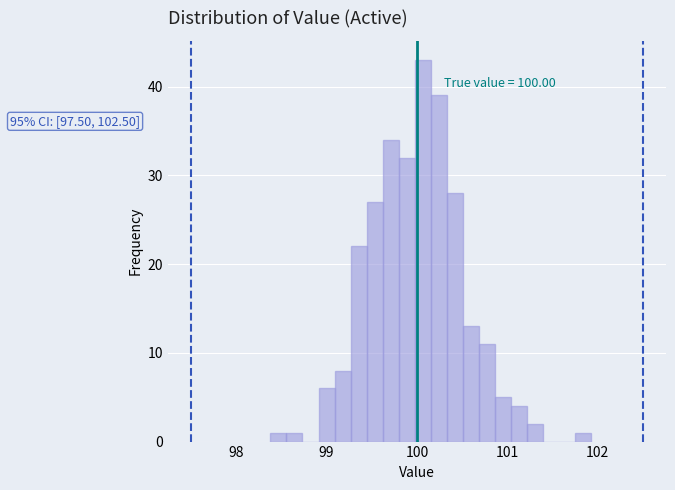

Read against the x-axis, roughly where is the centre of the tallest bar?

100.1